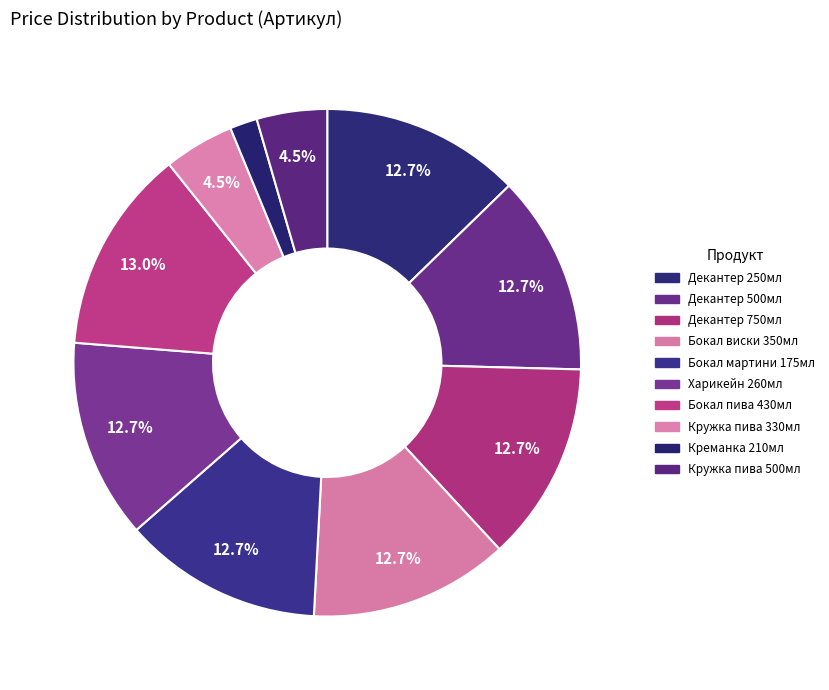

Which category has the smallest portion of the pie?

Креманка 210мл